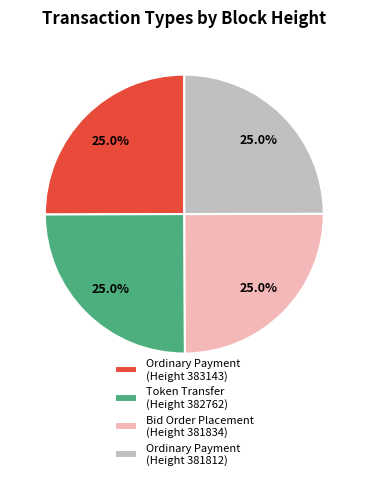

How much of the chart is everything except Token Transfer (Height 382762)?

75.0%